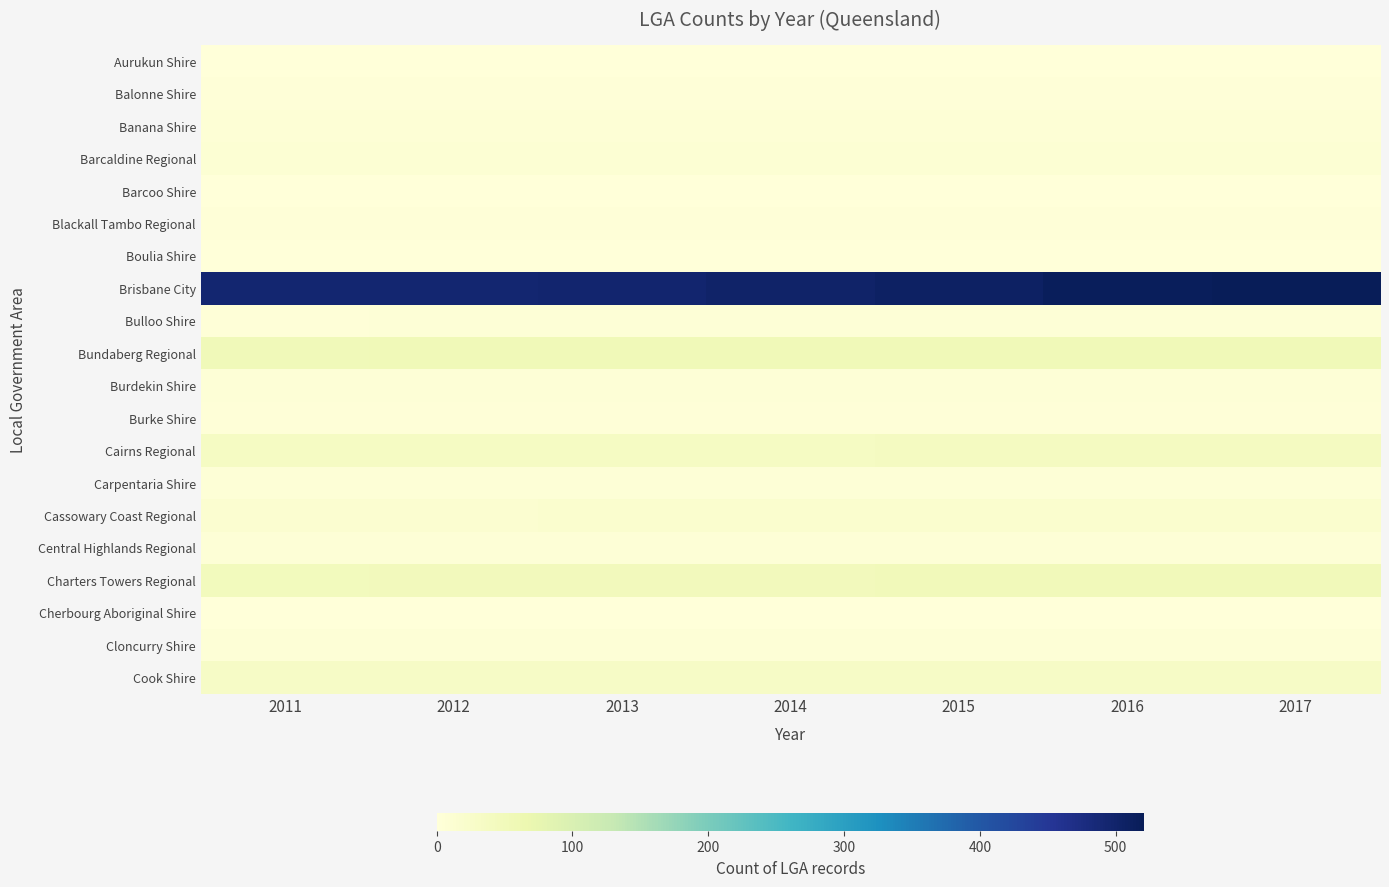

Which series has the largest total across all categories?

Brisbane City